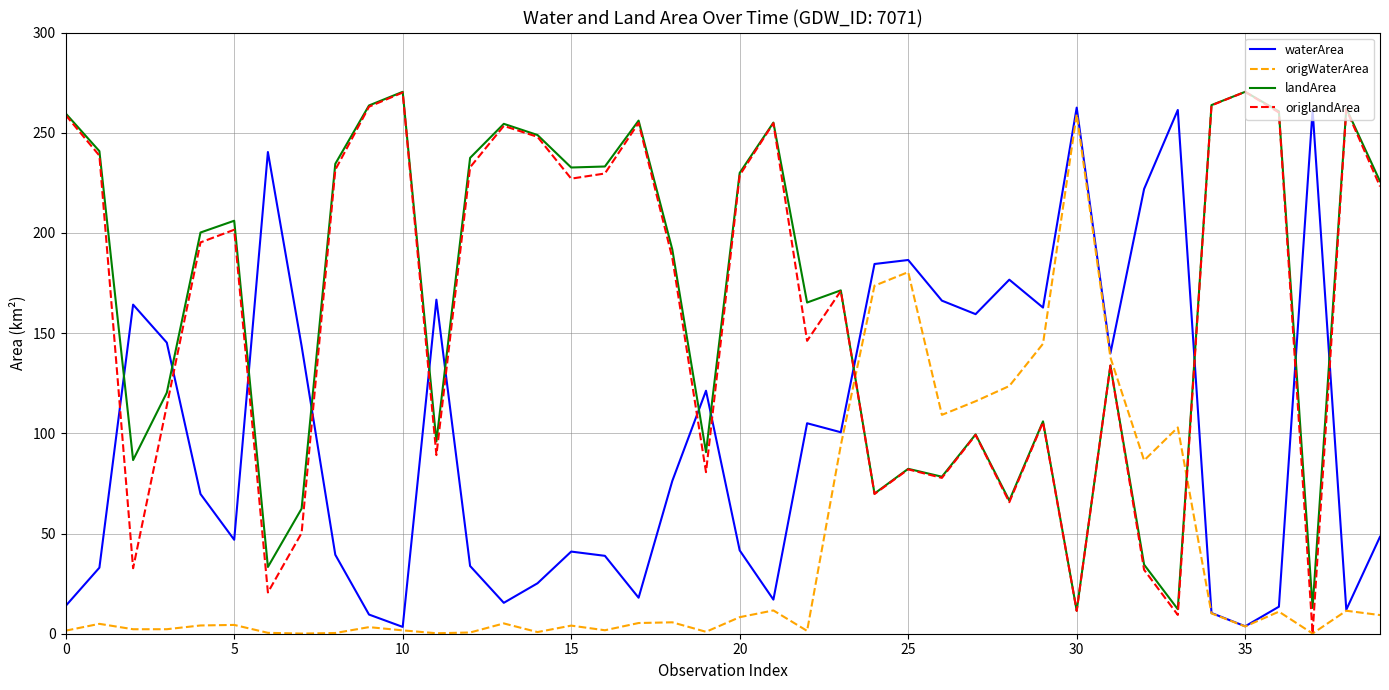

What is the difference between the maximum and minimum values in the origlandArea series?

270.3